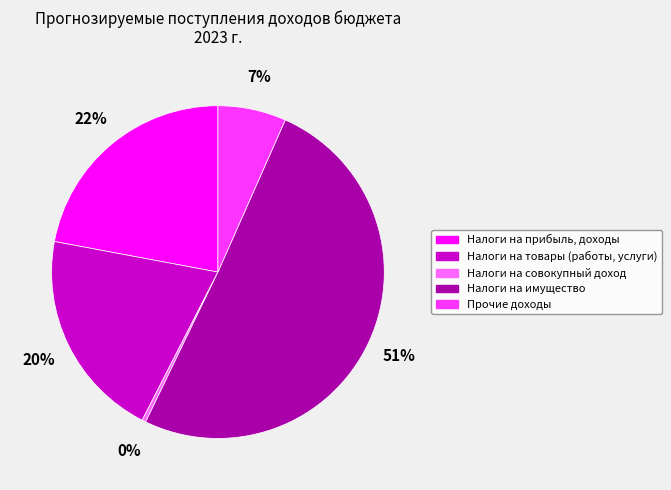

Combined, do Налоги на имущество and Налоги на совокупный доход account for over 50%?

Yes